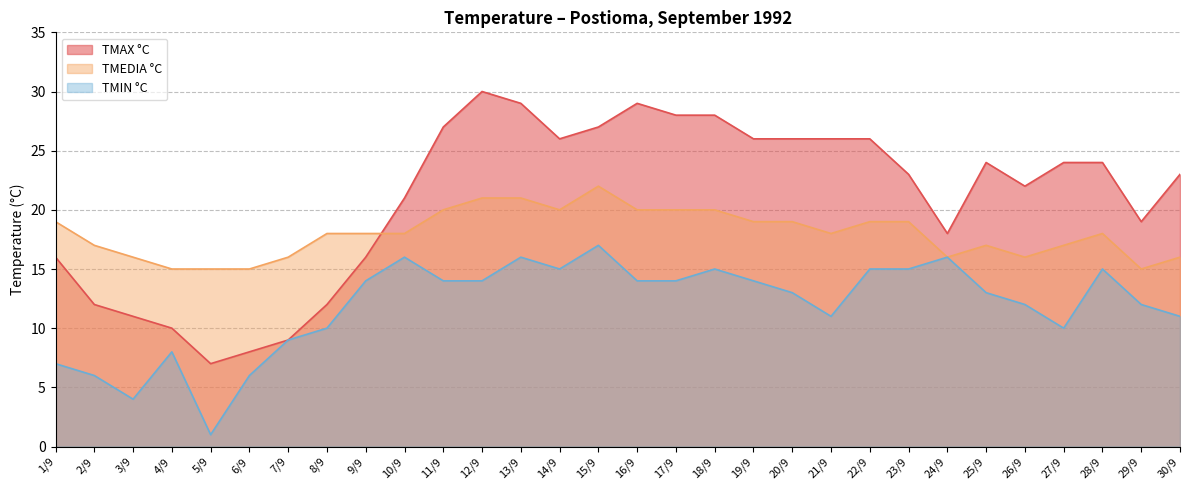

True or false: TMIN °C and TMAX °C cross at least once.

False